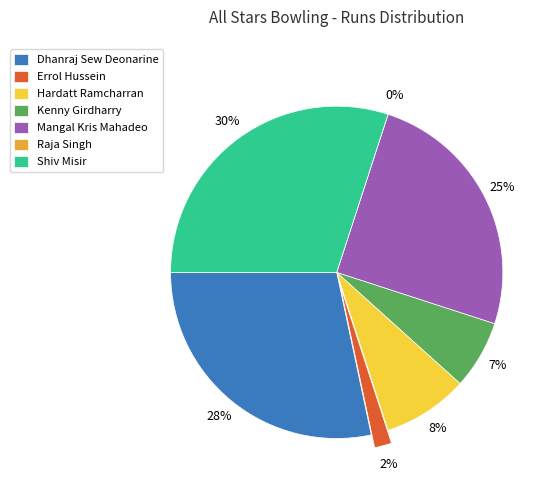

What is the smallest slice in the pie chart?

Raja Singh